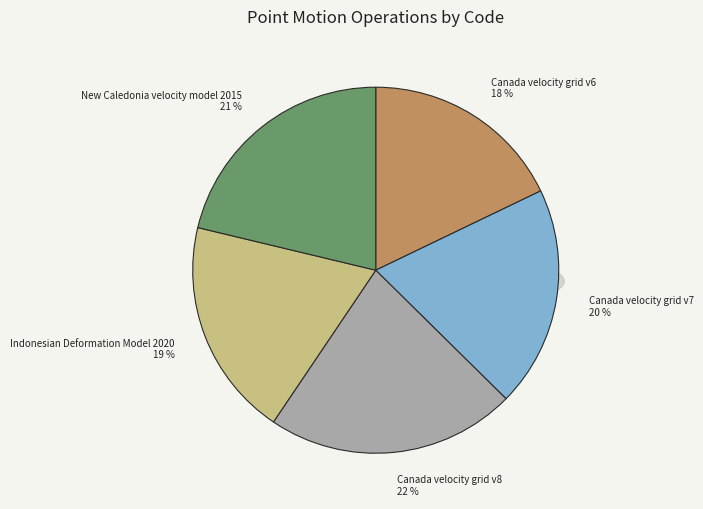

Which has a higher value, Canada velocity grid v6 or Canada velocity grid v7?

Canada velocity grid v7